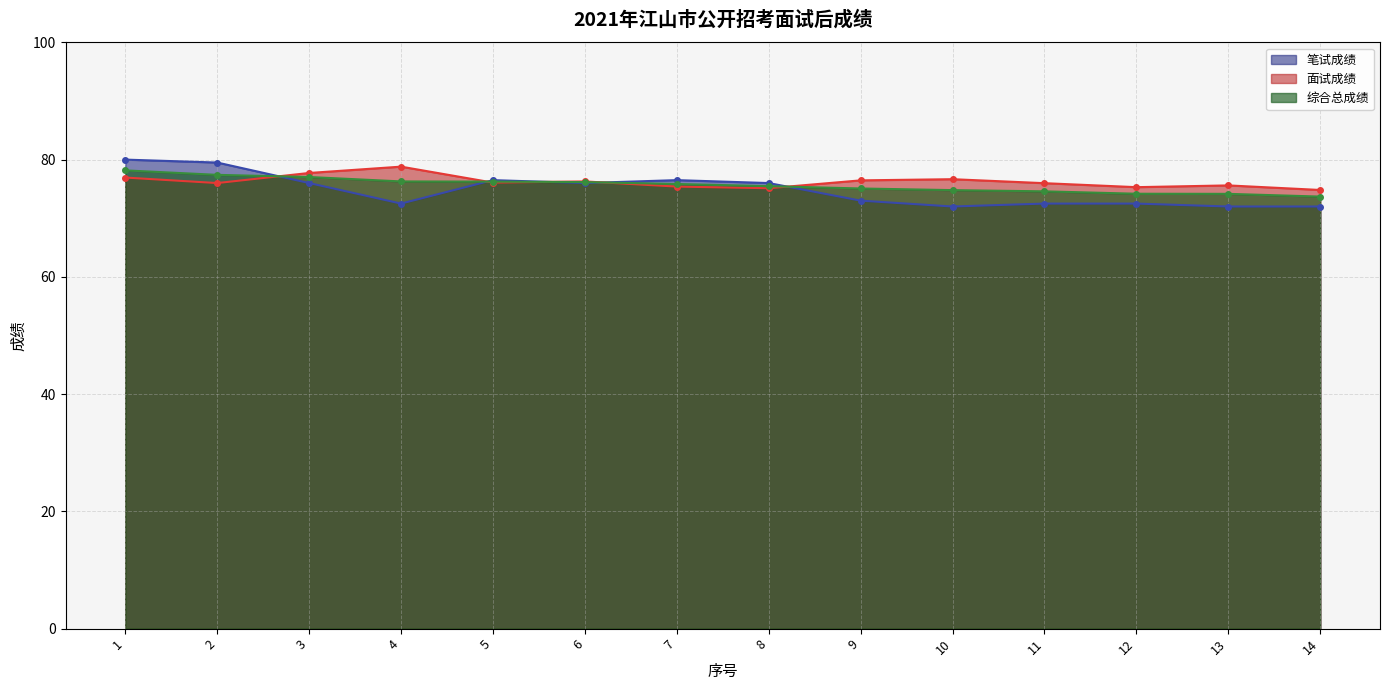

Where is the first local minimum for 笔试成绩?

4